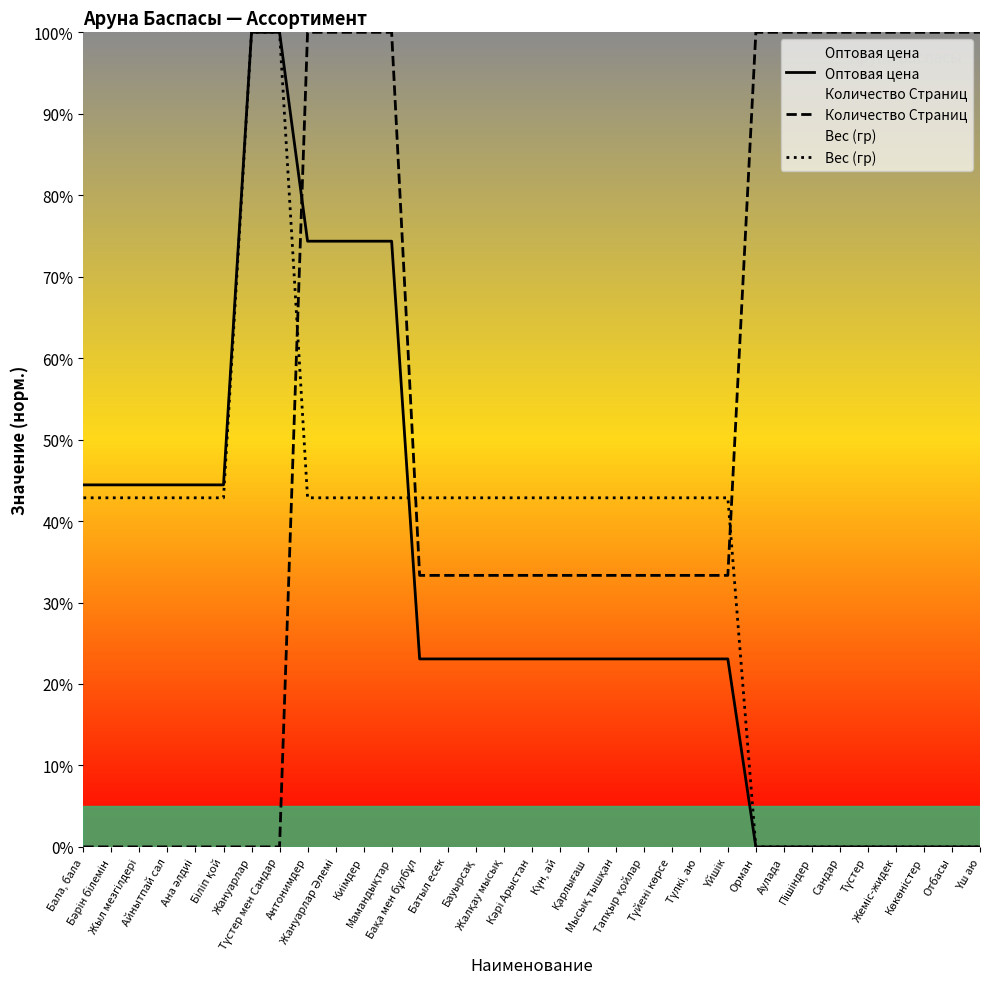

At how many categories does at least one series exceed 65?

15